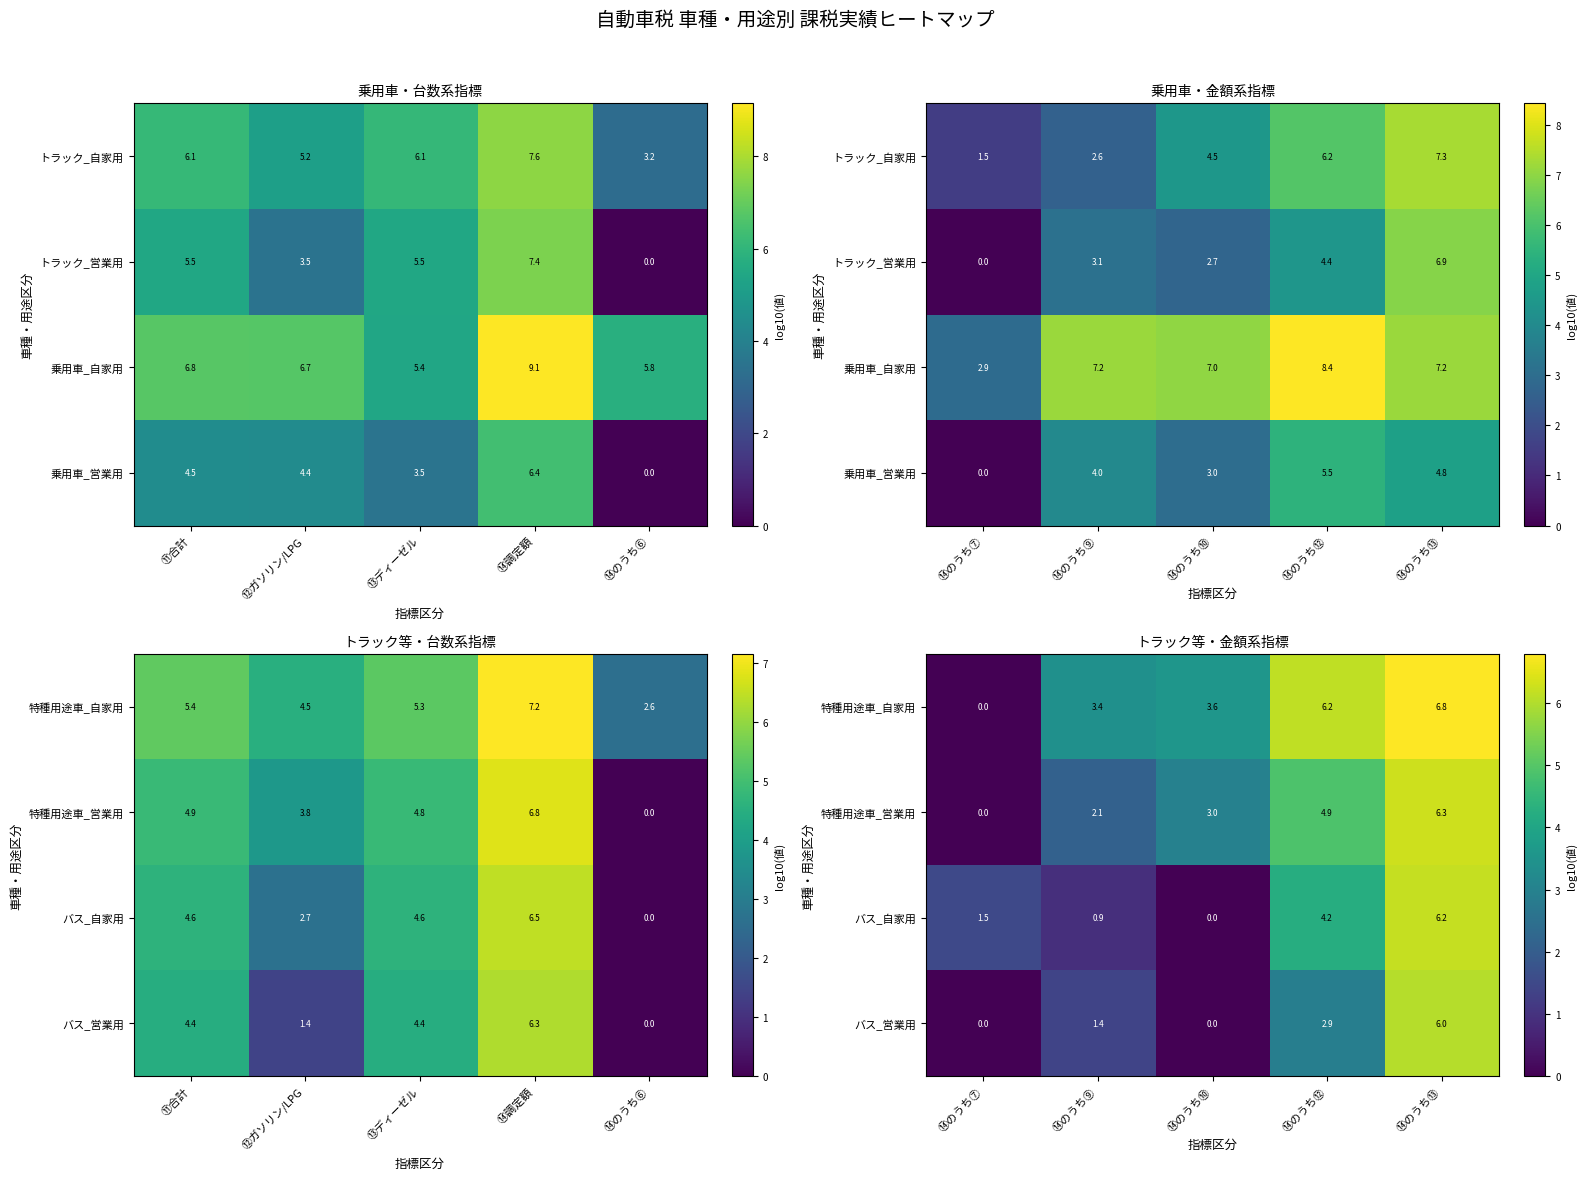

Count the number of data series in this chart.

4